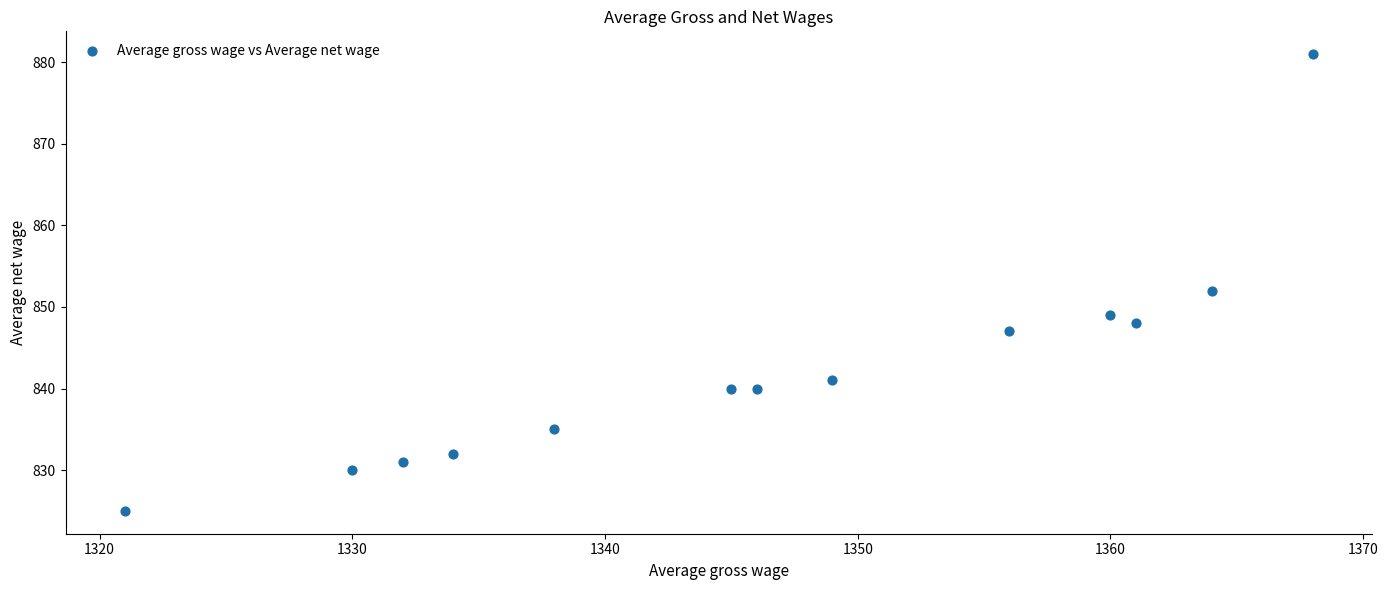

What Y value in the scatter plot is closest to 853?

852